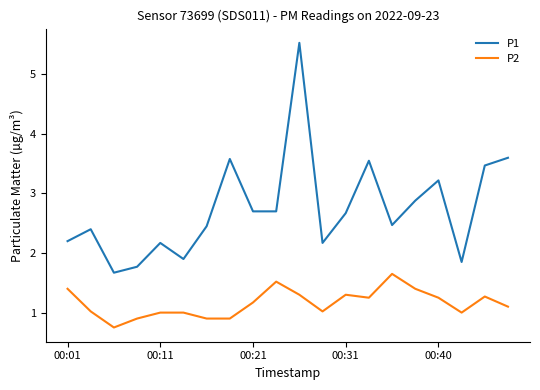

What is the lowest value of the P1 series?

1.7